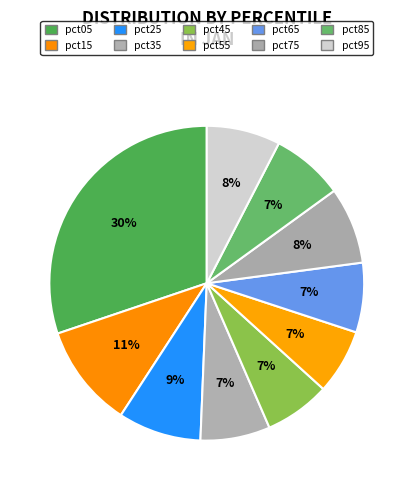

How many segments does this pie chart have?

10